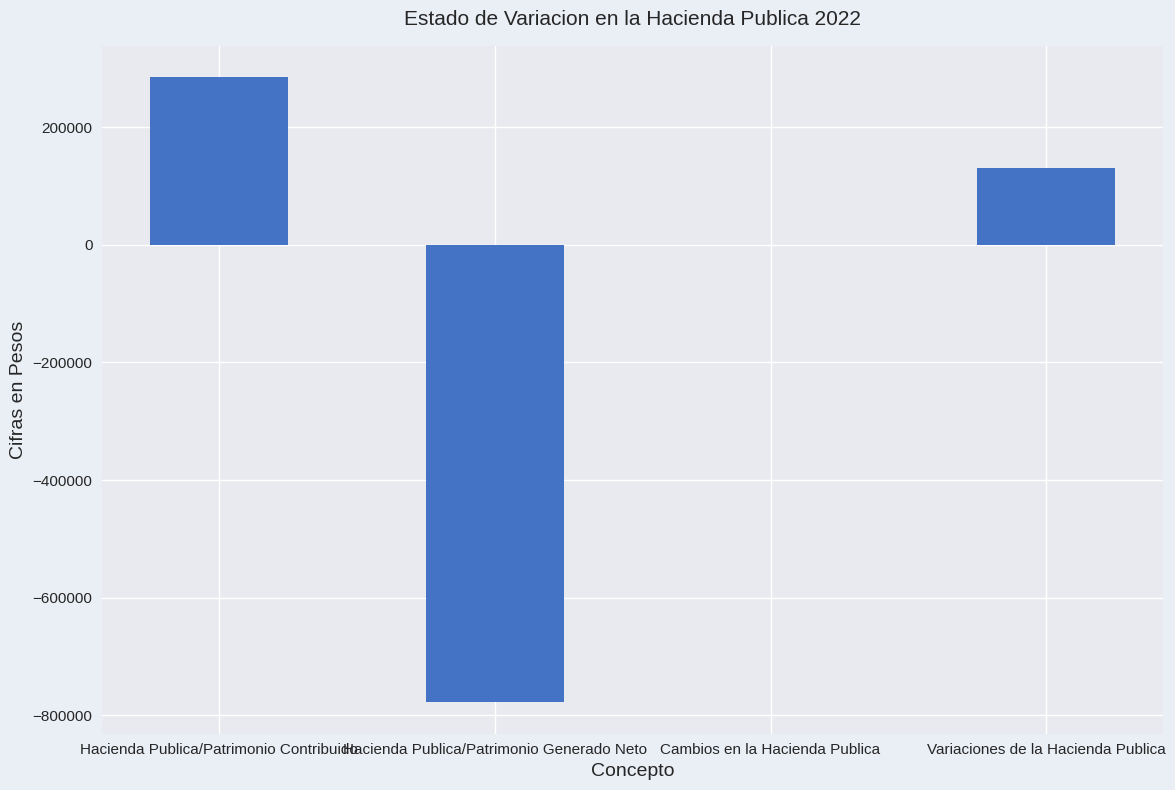

At which label is the value closest to -246446?

Cambios en la Hacienda Publica